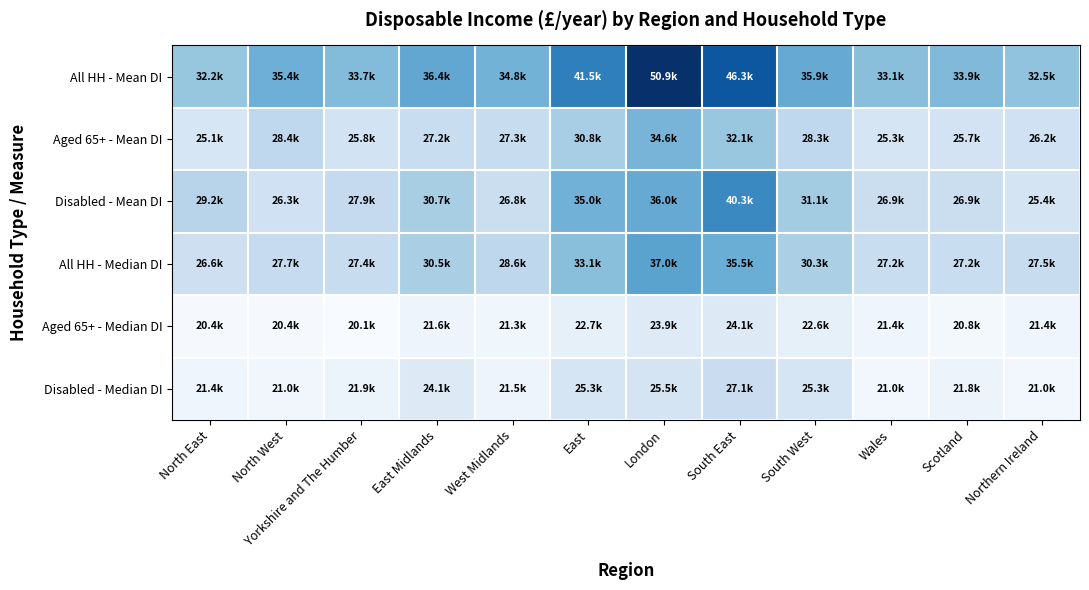

Which series has the largest range (max minus min)?

All HH - Mean DI